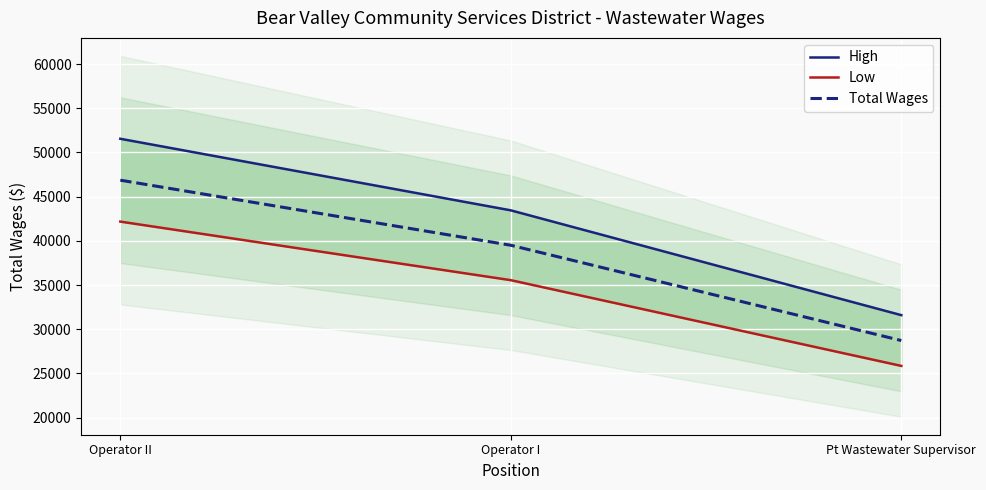

Which series has the largest range (max minus min)?

High